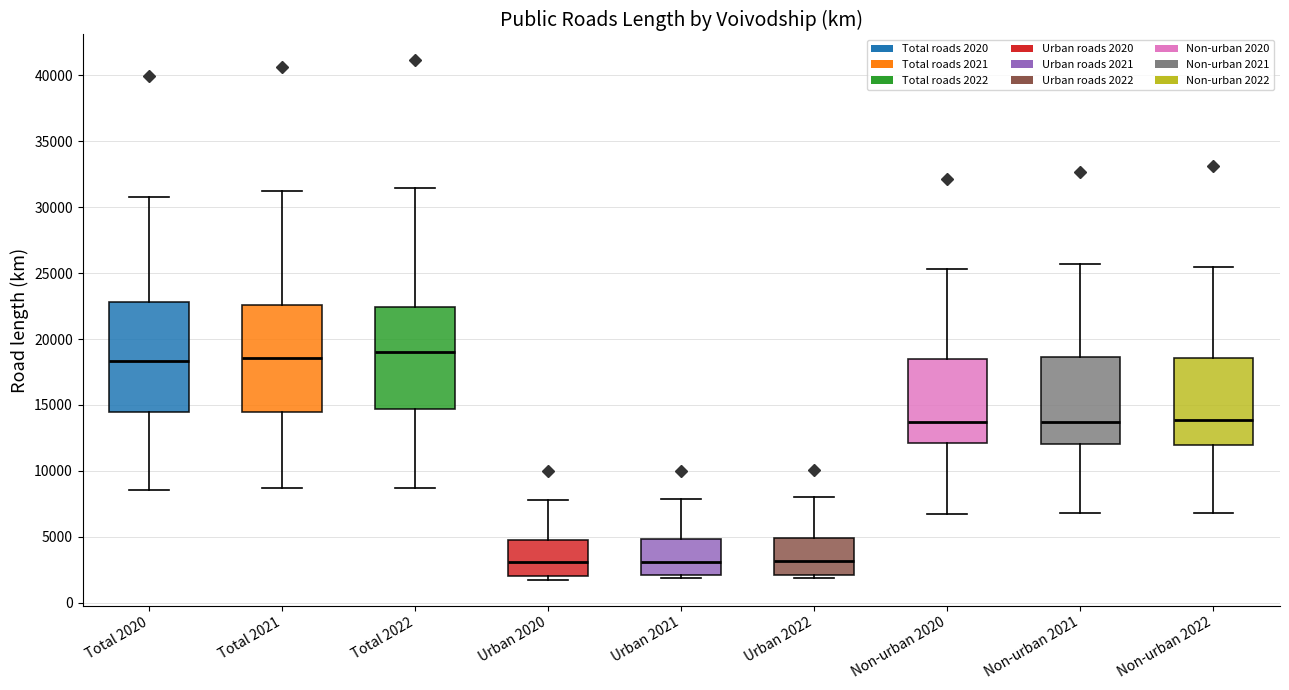

Where does the lower whisker of the box for Non-urban 2020 end on the y-axis? The values are not printed on the chart, so give them approximately, as read against the axis.

7000